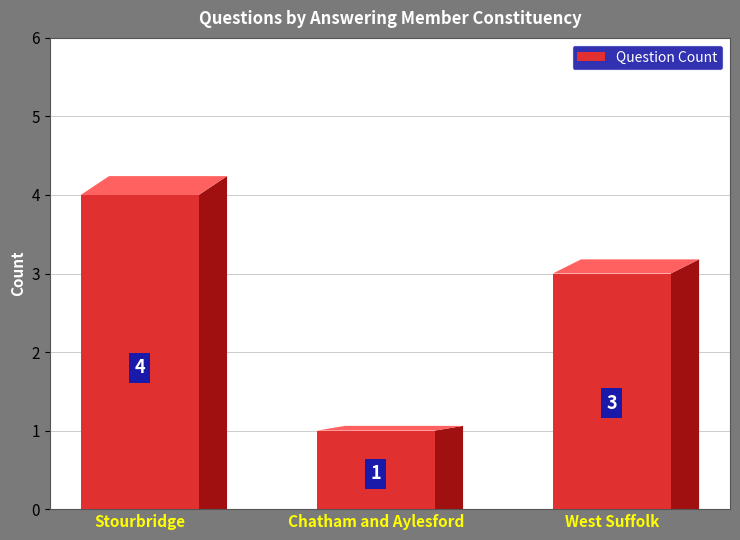

The value at Chatham and Aylesford is 2. True or false?

False